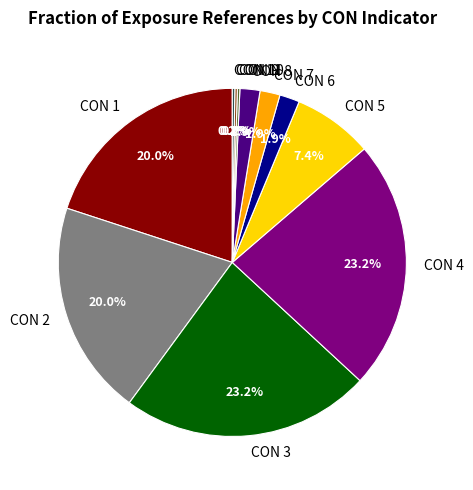

What percentage is NOT represented by CON 2?

80.0%